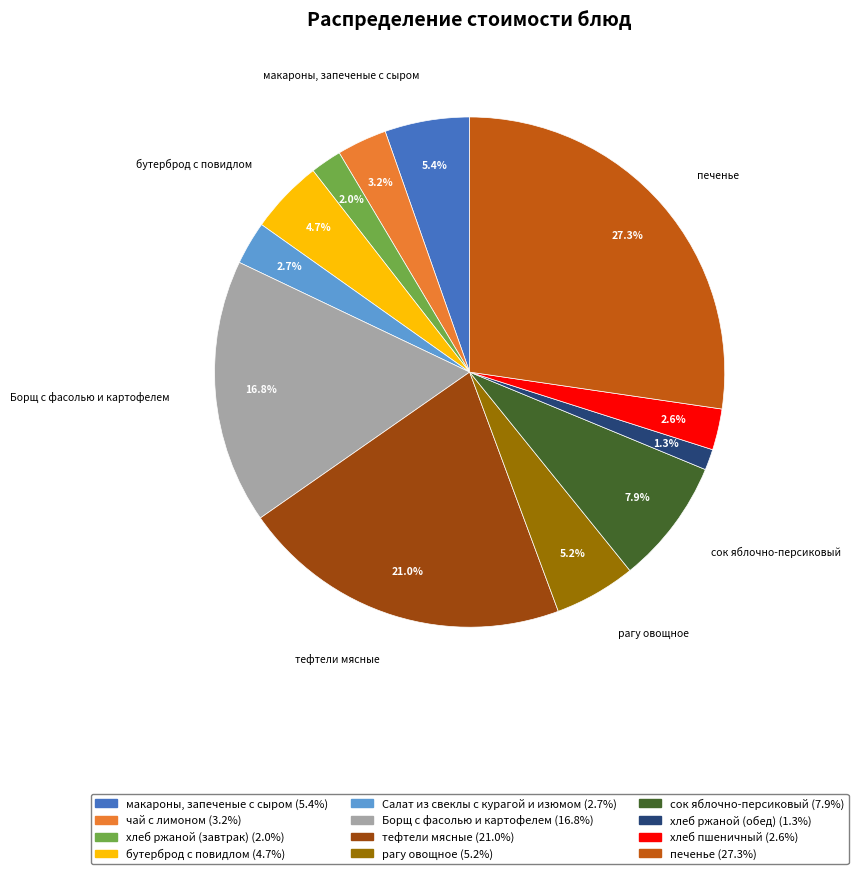

Approximately how many times larger is the value at сок яблочно-персиковый compared to тефтели мясные?

0.4